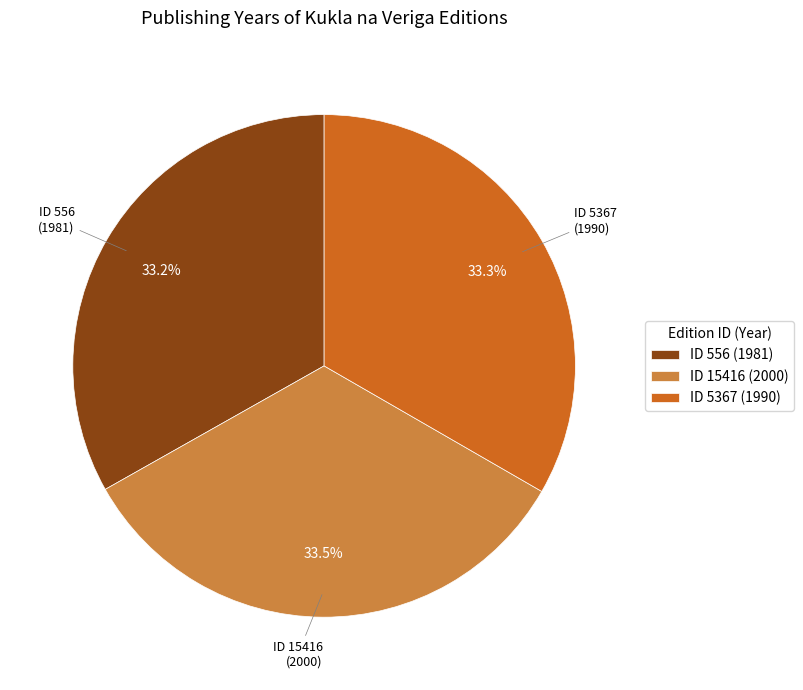

Approximately how many times larger is the value at ID 15416 (2000) compared to ID 556 (1981)?

1.0